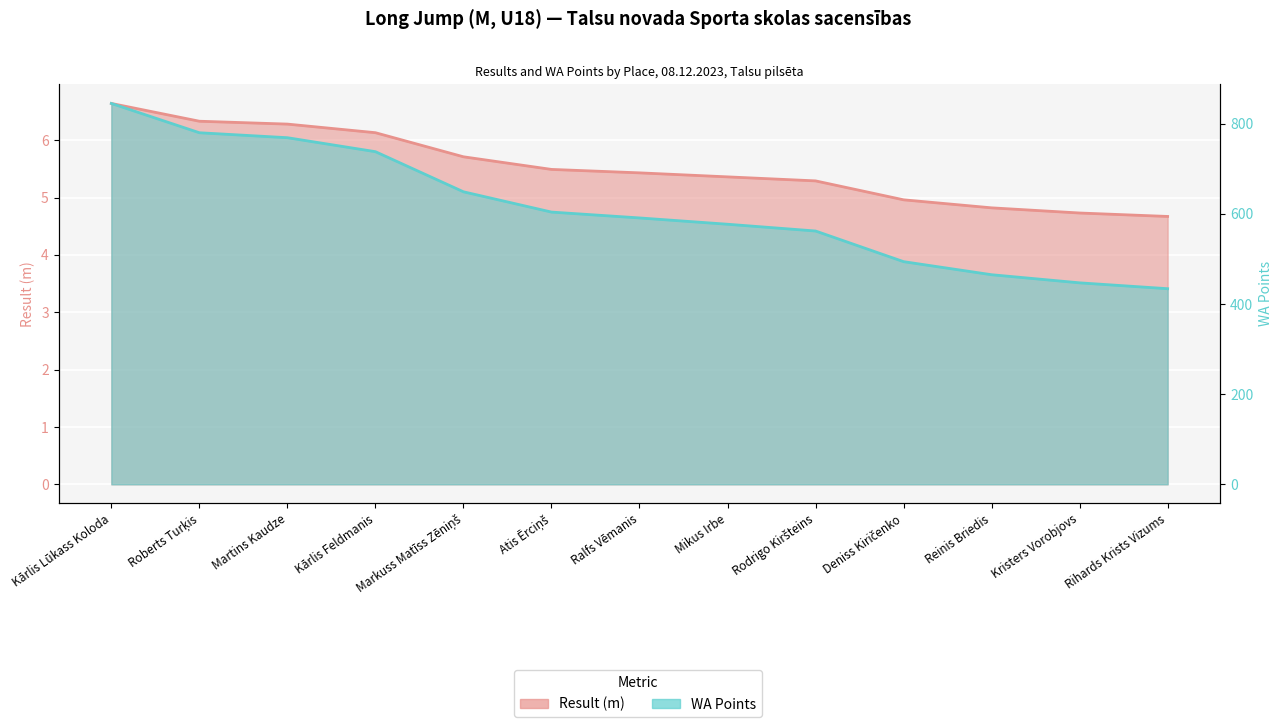

Which label corresponds to the smallest value in the chart?

Rihards Krists Vizums